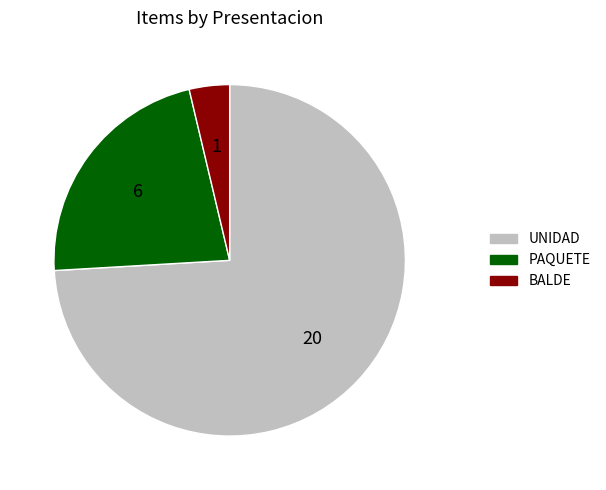

Is there any slice that represents more than half of the pie?

Yes